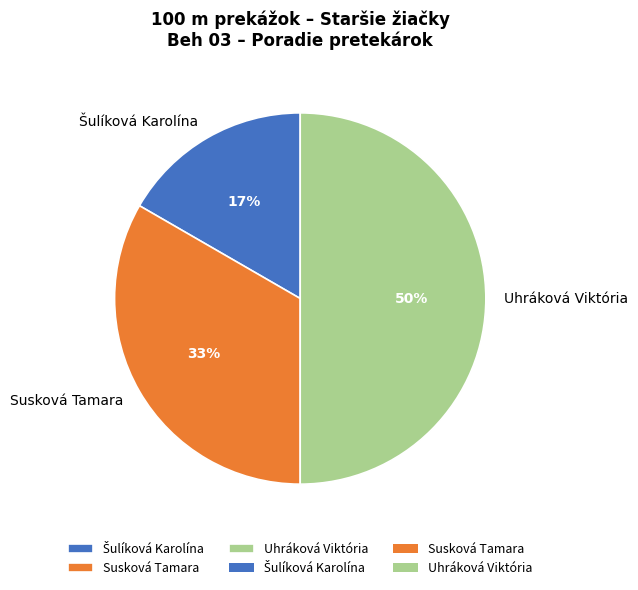

To the nearest percent, what is the difference between the largest and smallest slice percentages?

33%